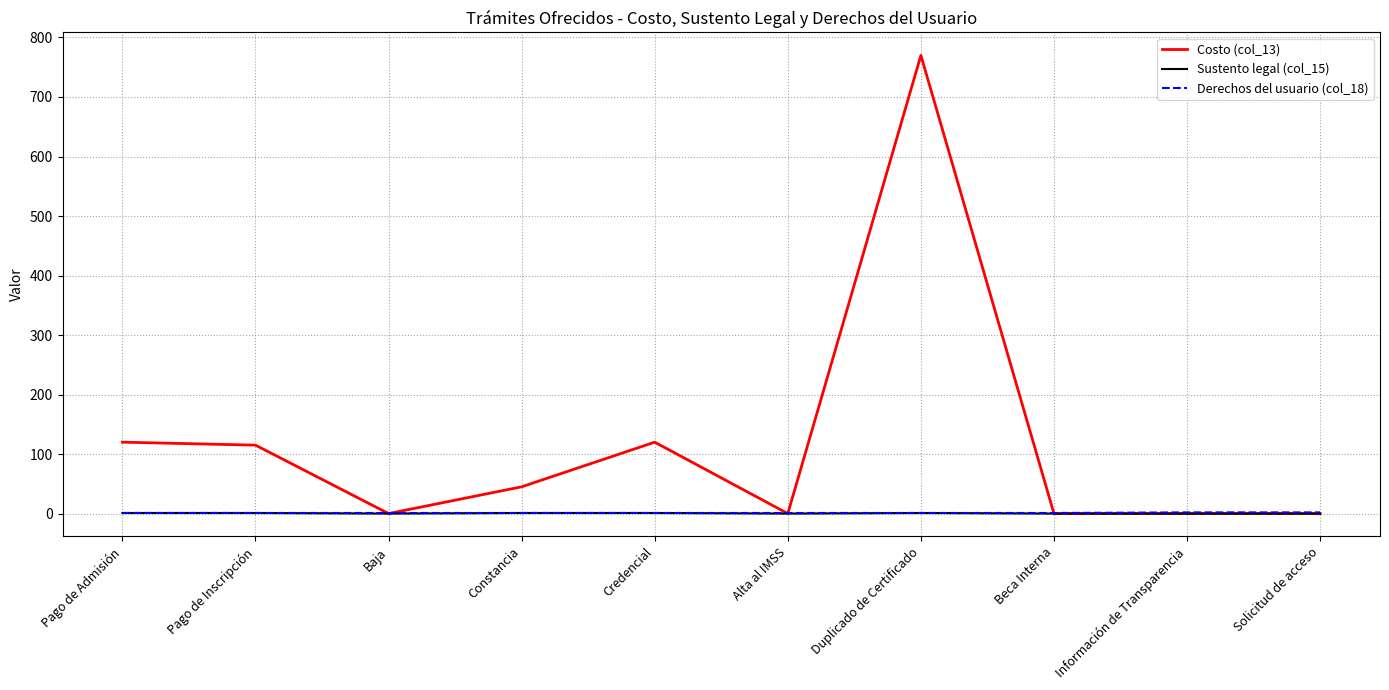

Which series has the widest spread of values?

Costo (col_13)